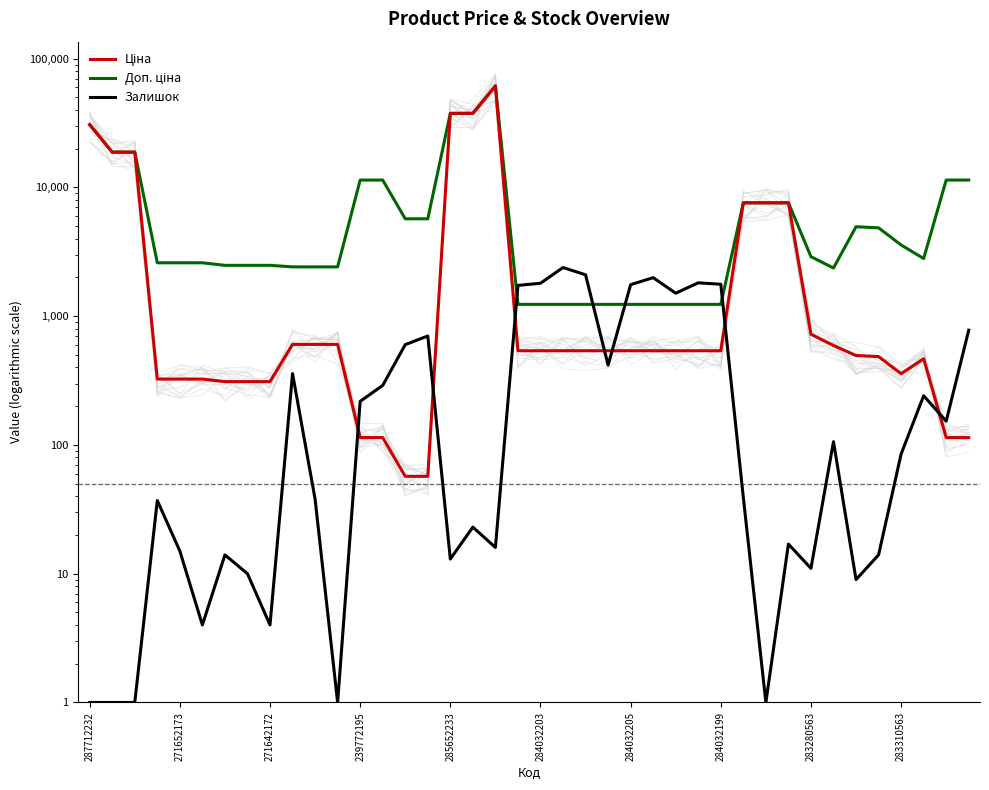

Rank the series by their maximum value, from lowest to highest.

Залишок, Ціна, Доп. ціна